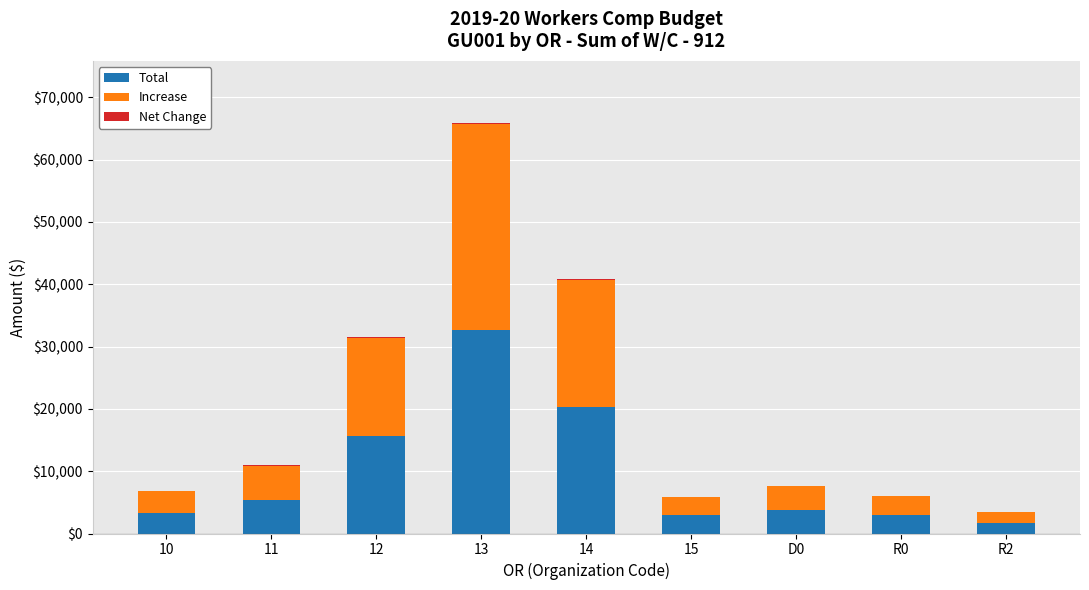

The value of Total at R2 is 1729.5. True or false?

True